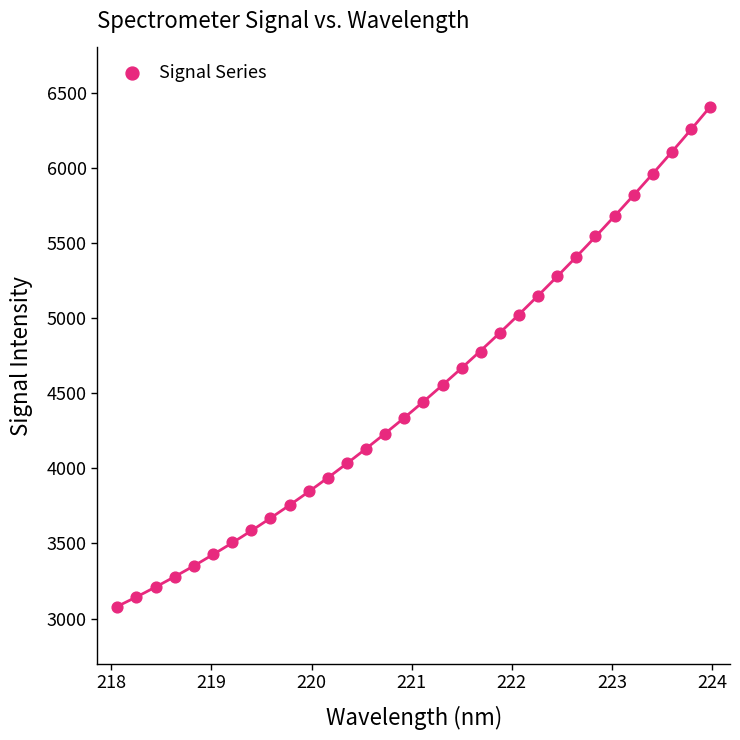

What is the range of X values (max minus min)?

5.9